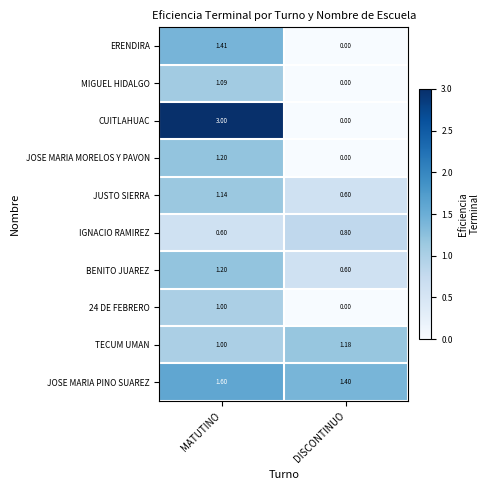

At how many categories does at least one series exceed 2?

1